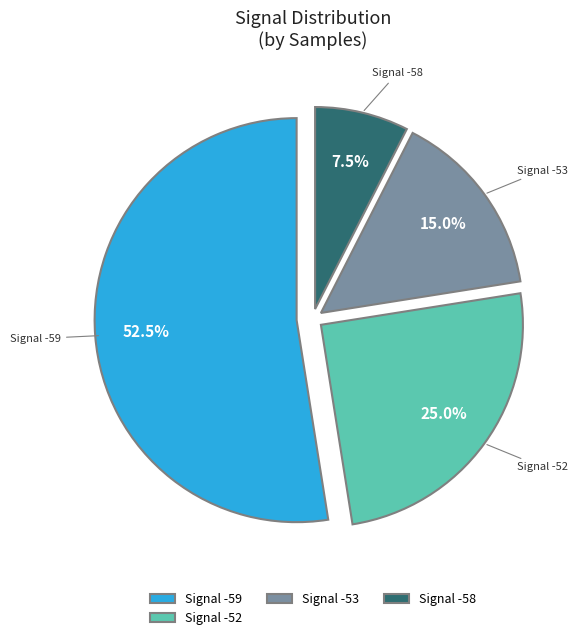

Combined, do Signal -58 and Signal -52 account for over 50%?

No